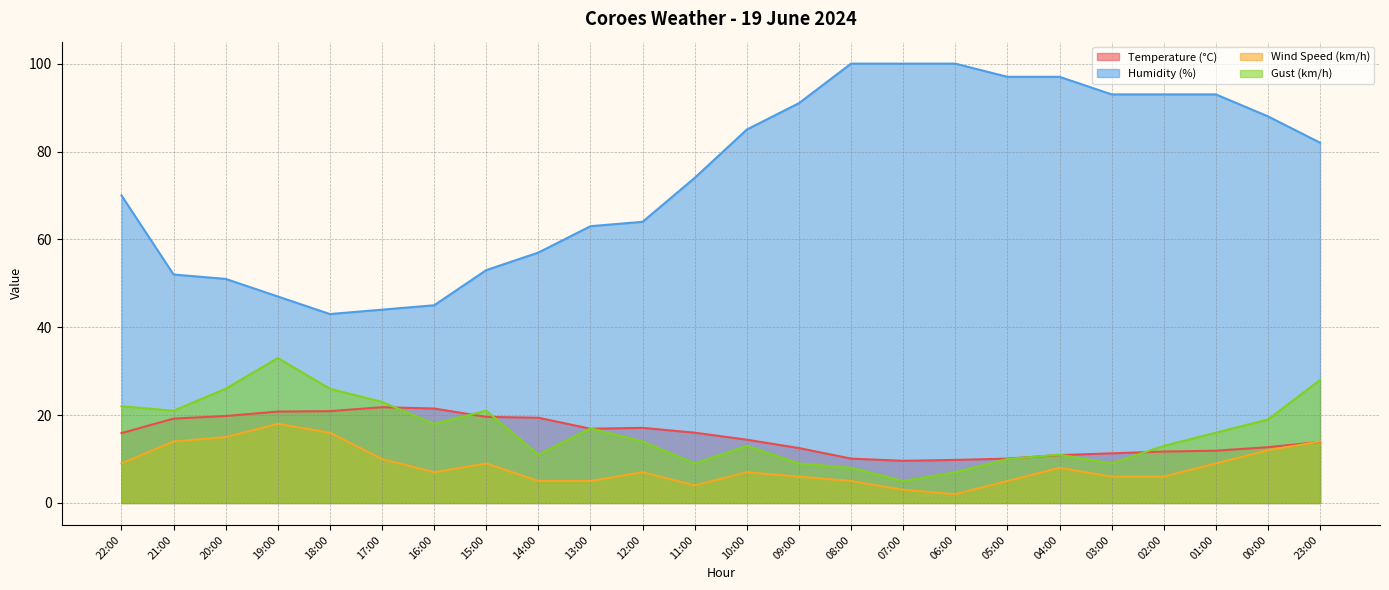

Which series changed the most between 12:00 and 02:00?

Humidity (%)